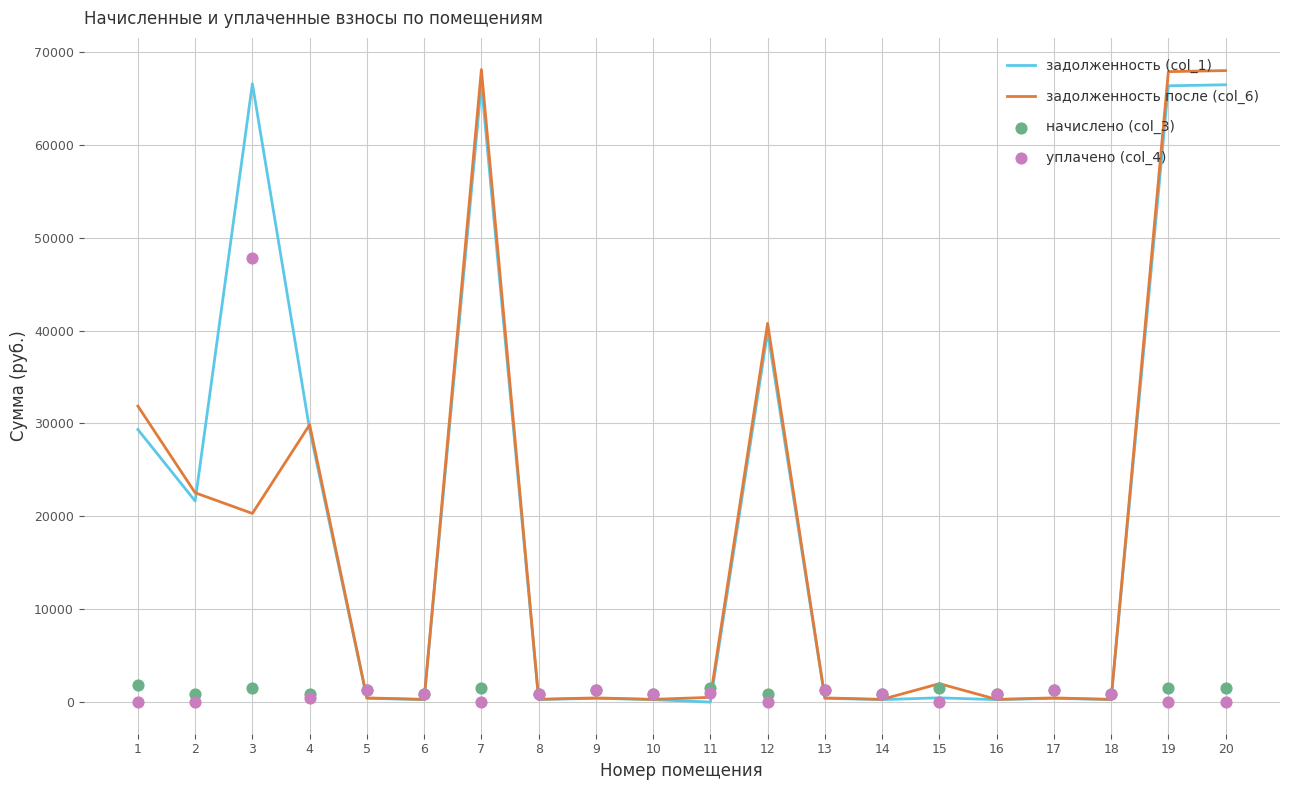

What is the total value across all series at 7?

136216.0